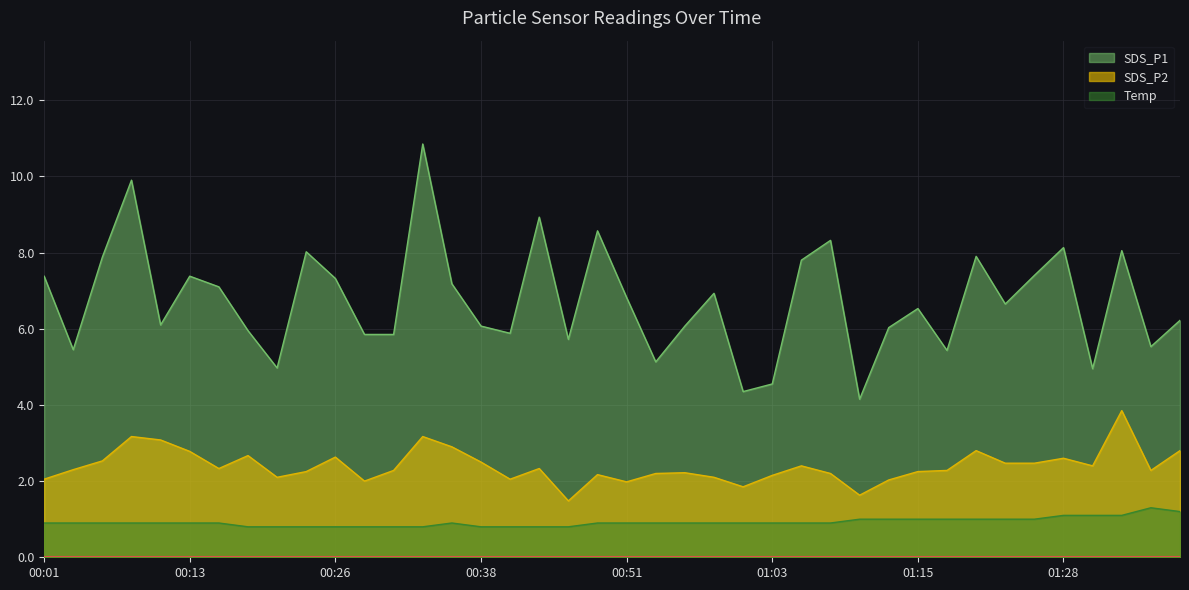

Where does the SDS_P1 series first go above 6?

00:01